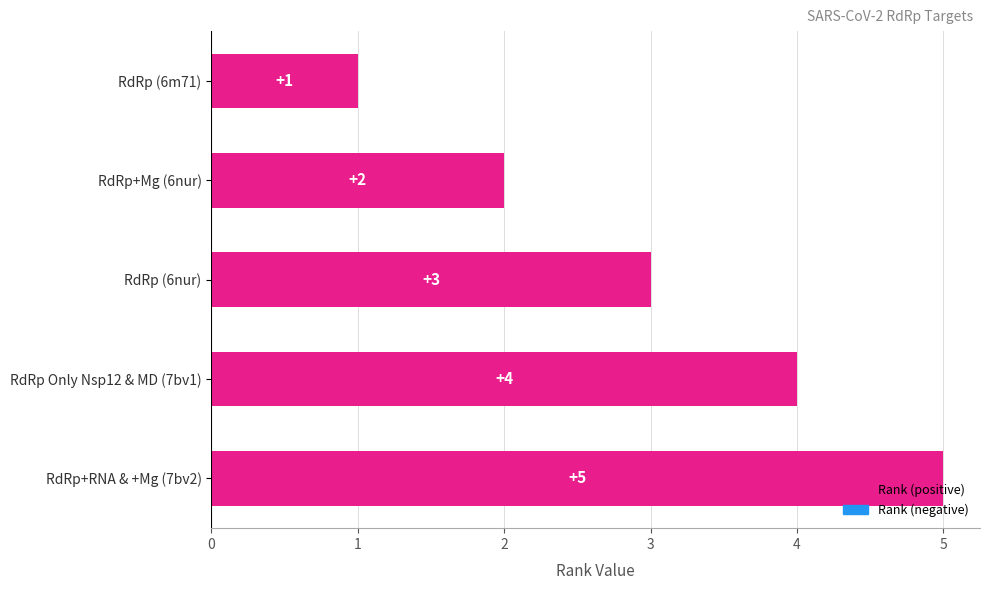

Read the value at RdRp Only Nsp12 & MD (7bv1).

4